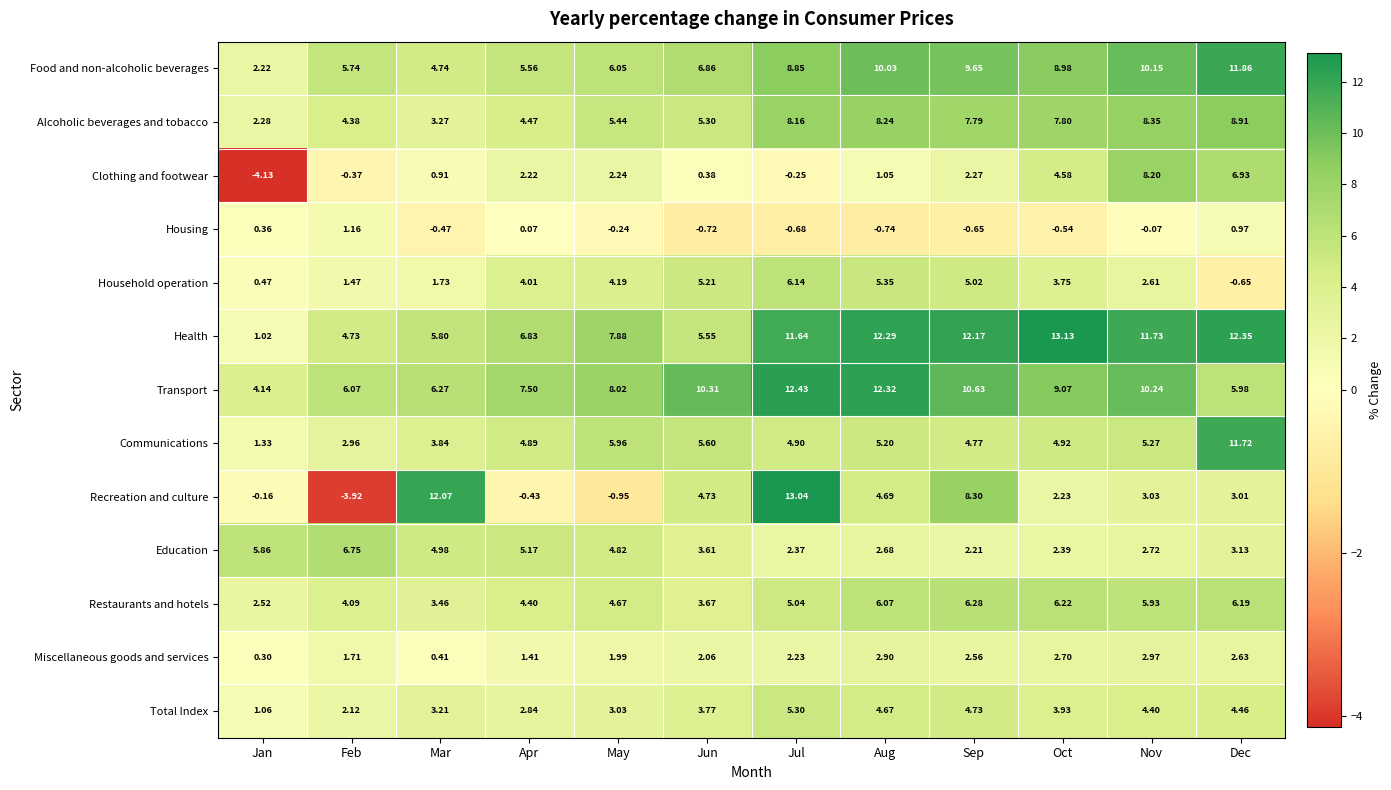

What is the total value across all series at May?

53.1